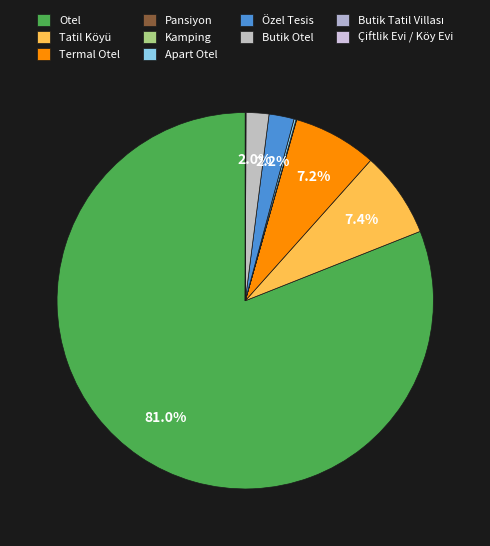

To the nearest percent, what is the average slice percentage?

10%